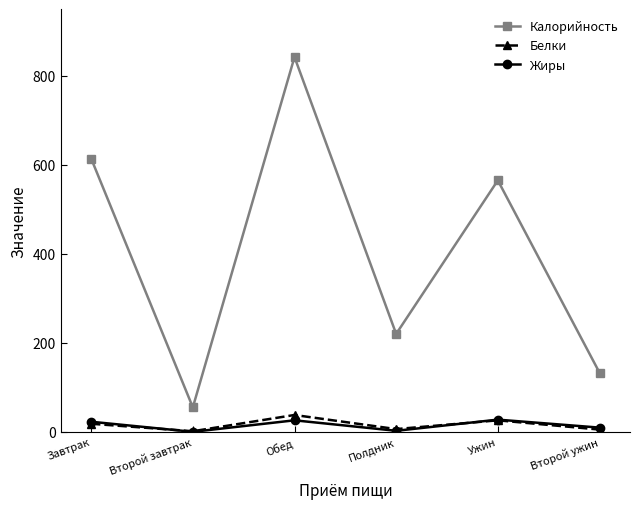

Is it true that Жиры equals 22.7 at Завтрак?

True